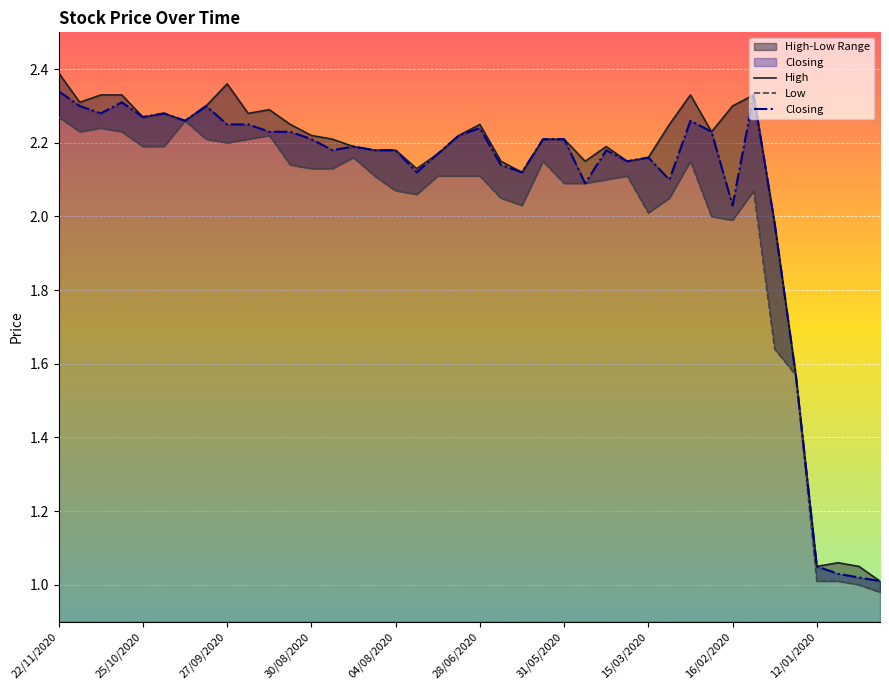

In Closing, how many points are lower than both neighbors (excluding endpoints)?

10